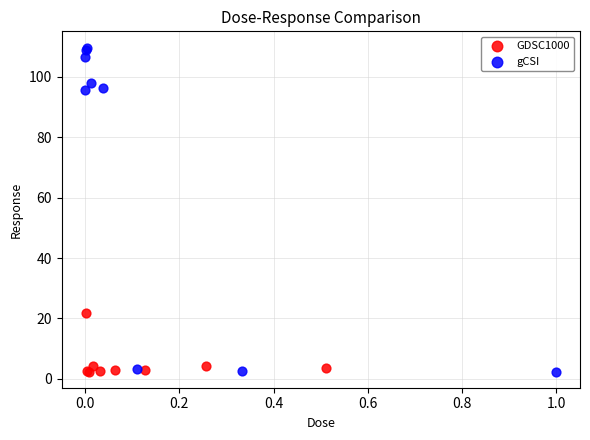

Which series has the widest spread of Y values?

gCSI